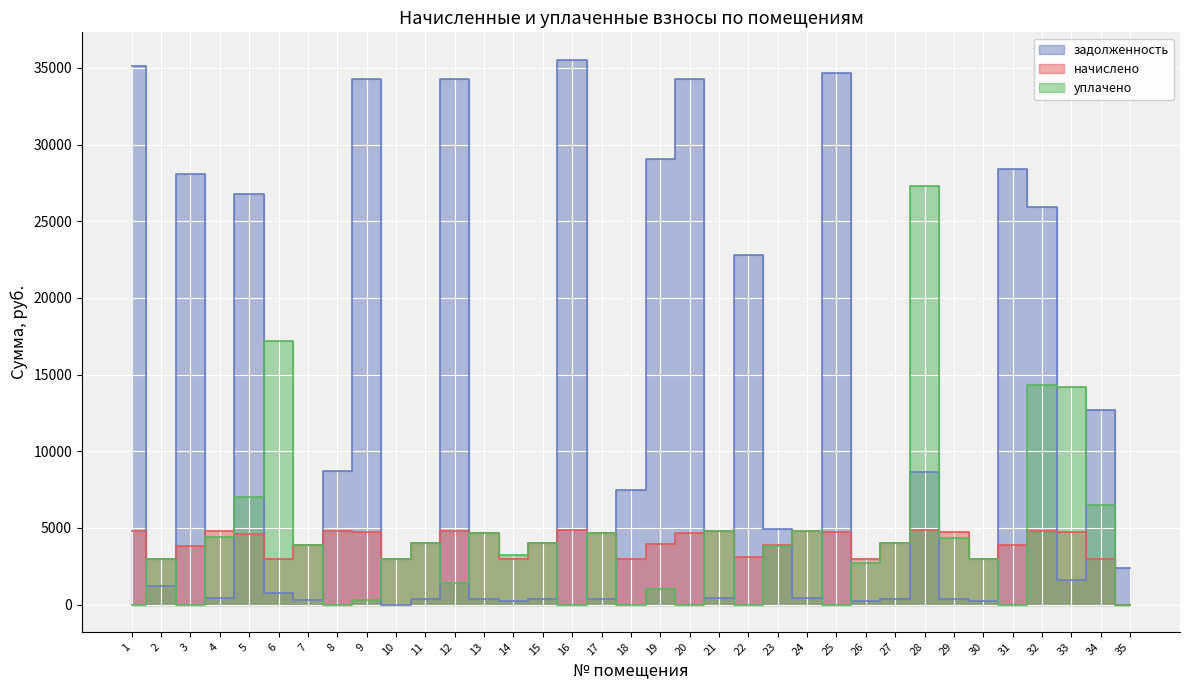

Rank the series by their maximum value, from lowest to highest.

начислено, уплачено, задолженность